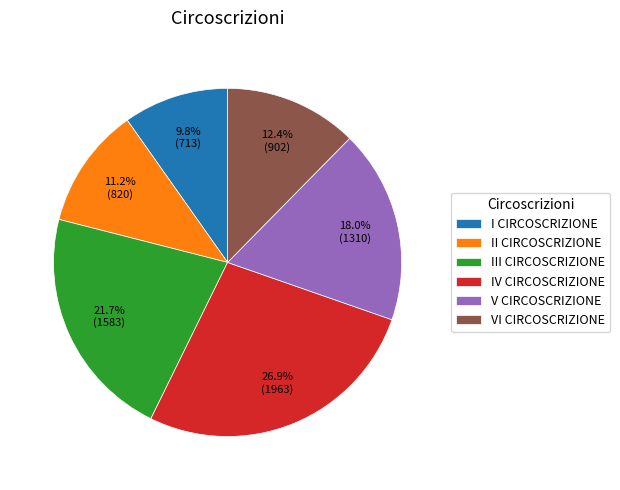

Rank the categories by value from lowest to highest.

I CIRCOSCRIZIONE, II CIRCOSCRIZIONE, VI CIRCOSCRIZIONE, V CIRCOSCRIZIONE, III CIRCOSCRIZIONE, IV CIRCOSCRIZIONE